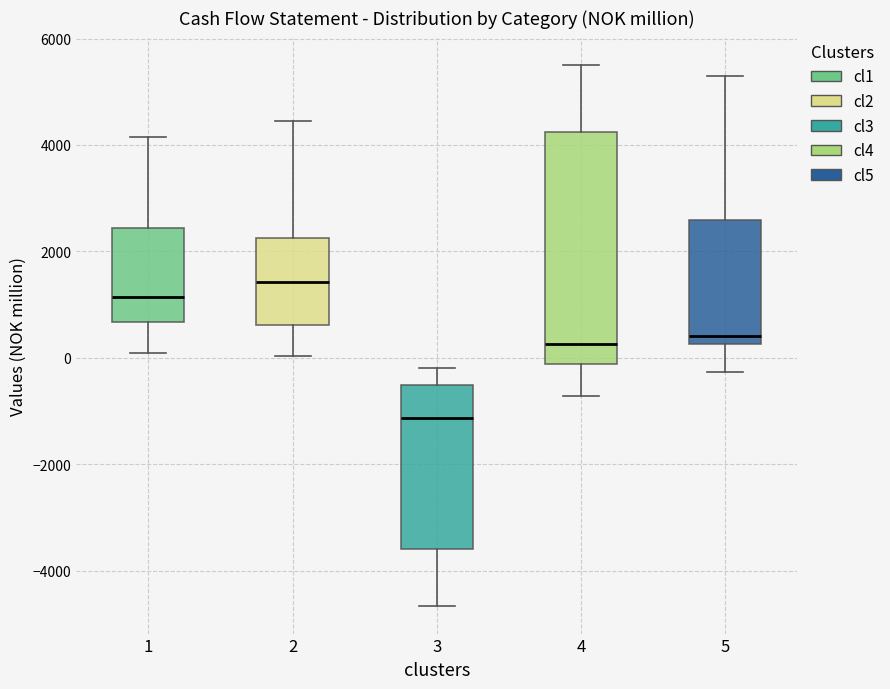

Where is the upper edge of the box at x = 5 on the y-axis? The values are not printed on the chart, so give them approximately, as read against the axis.

2600